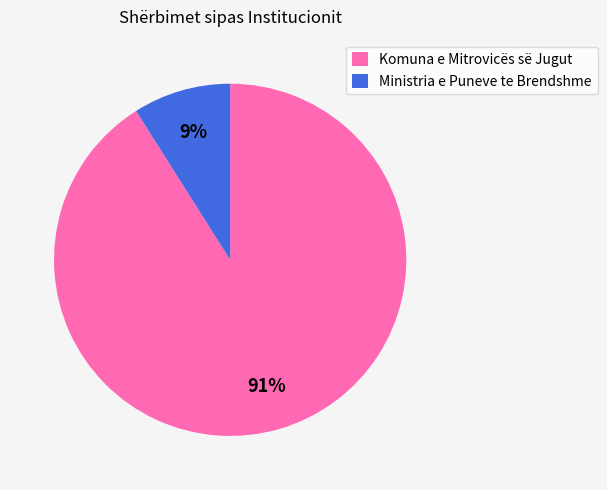

Which category has the biggest portion of the pie?

Komuna e Mitrovicës së Jugut